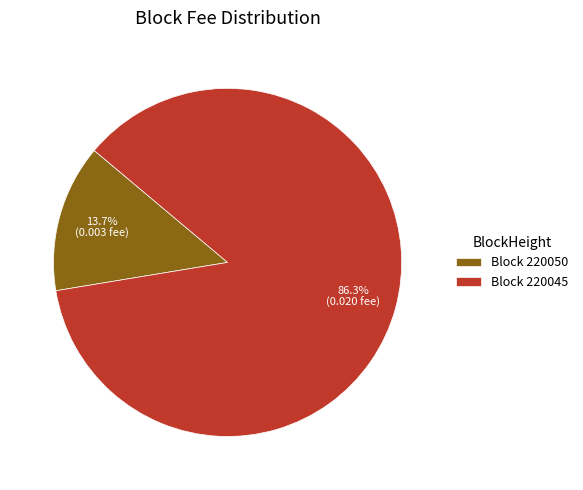

What percentage do Block 220045 and Block 220050 together represent?

100.0%